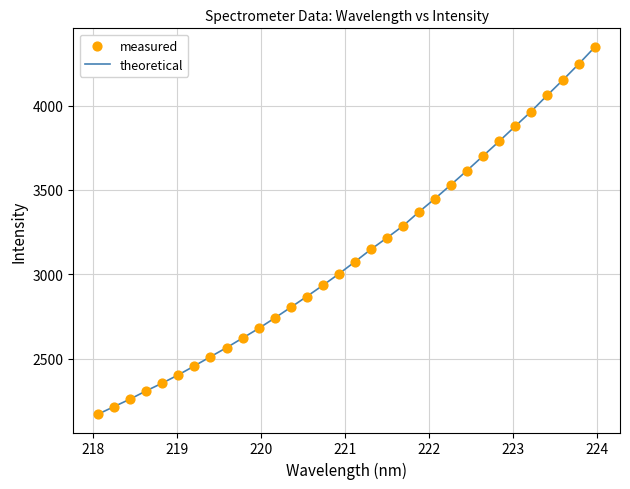

What is the smallest value displayed?

2170.2